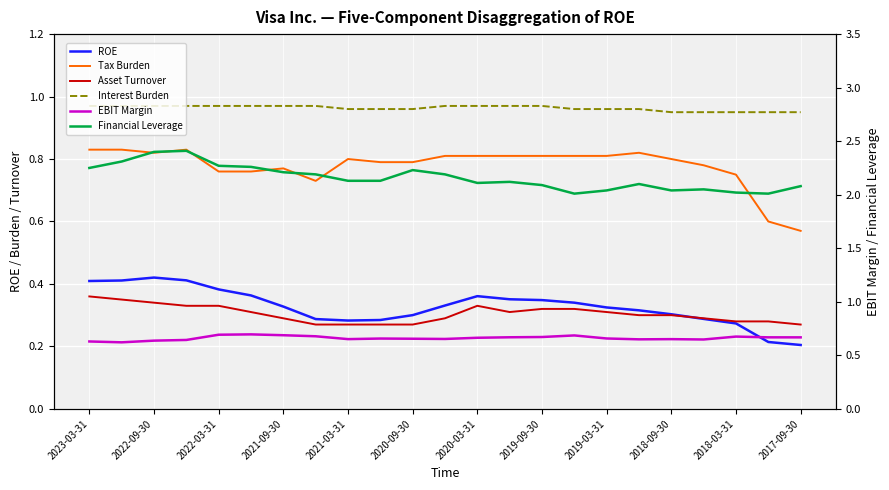

What is the minimum value for ROE?

0.2